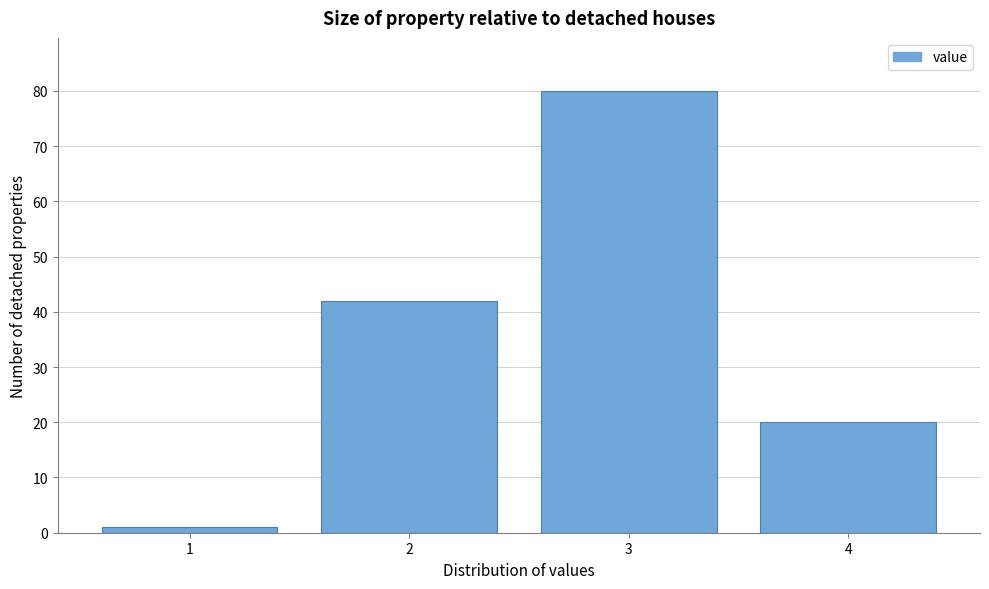

Reading right to left, extract all data points from this chart.

20	80	42	1